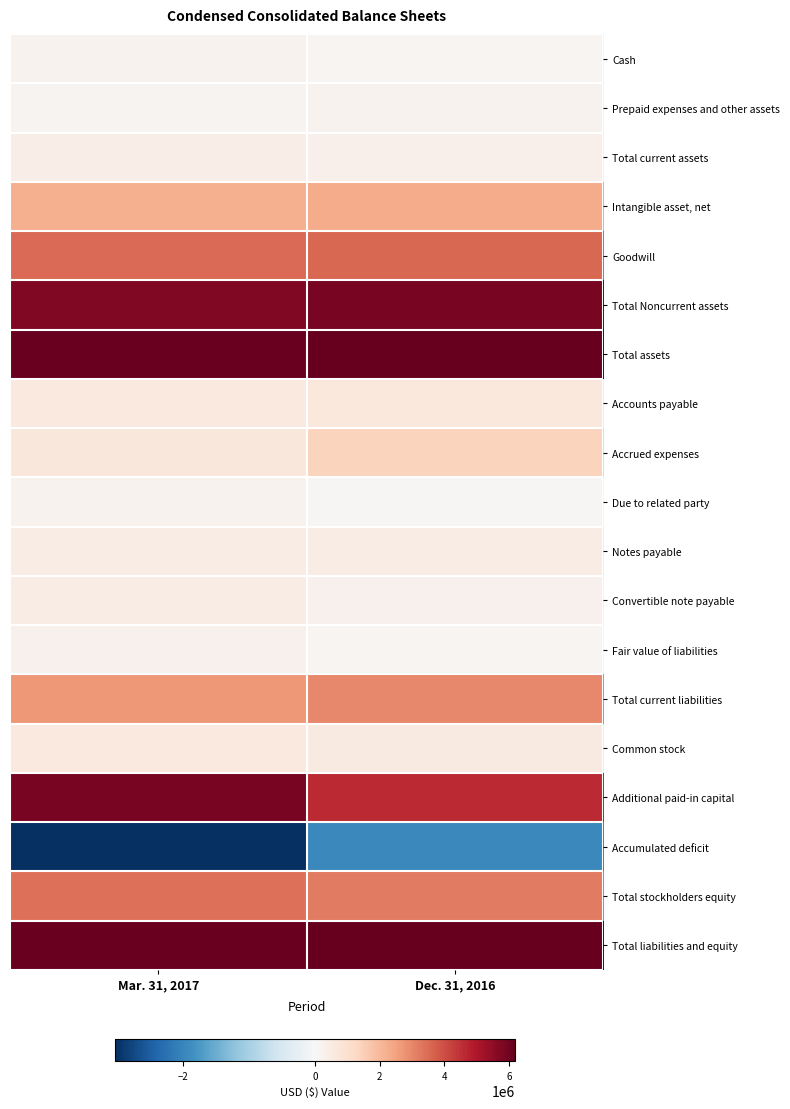

At how many categories does at least one series exceed 3451008?

2